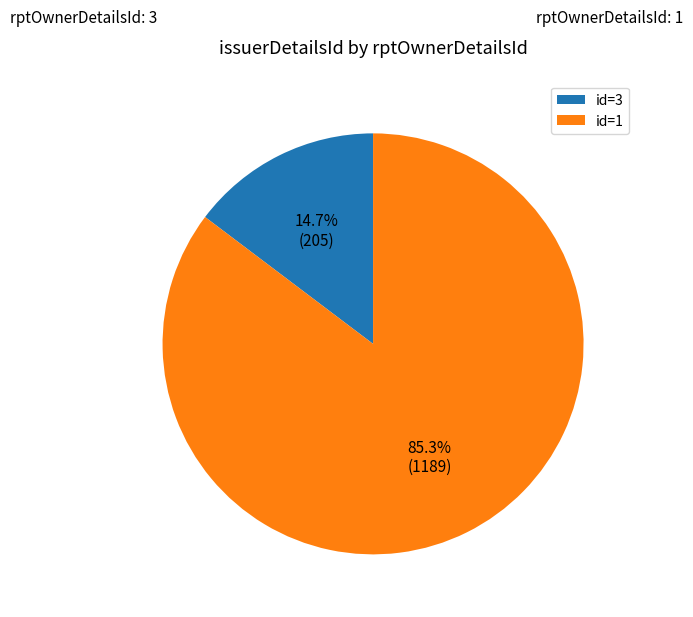

What percentage do id=3 and id=1 together represent?

100.0%